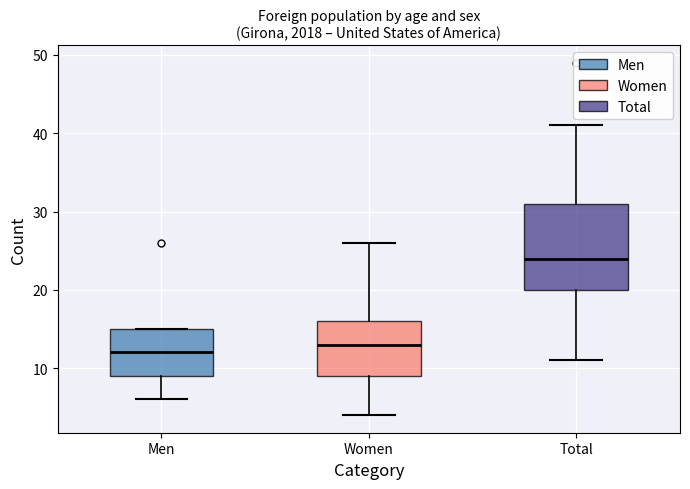

Reading left to right, transcribe this box plot: for each box, give where its median line is, the range the box spans, and where its two whiskers end, as read against the y-axis. The values are not printed on the chart, so give them approximately, as read against the axis.

Men: median 12, box 9 to 15, whiskers 6 to 15
Women: median 13, box 9 to 16, whiskers 4 to 26
Total: median 24, box 20 to 31, whiskers 11 to 41